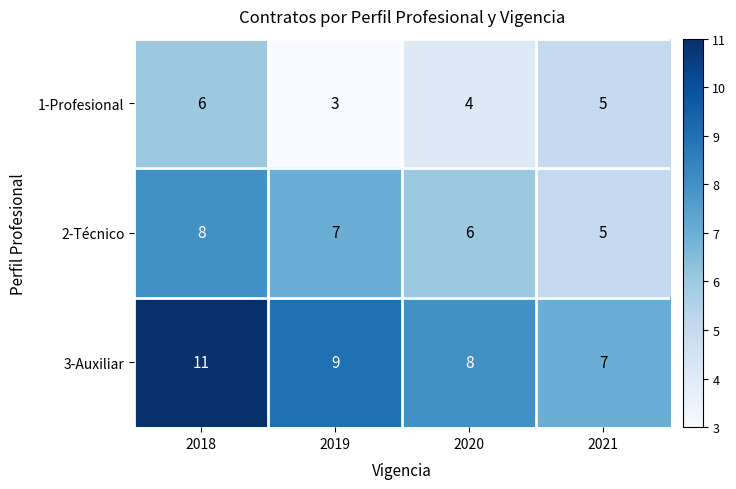

Between 2018 and 2021, which series saw the biggest shift?

3-Auxiliar